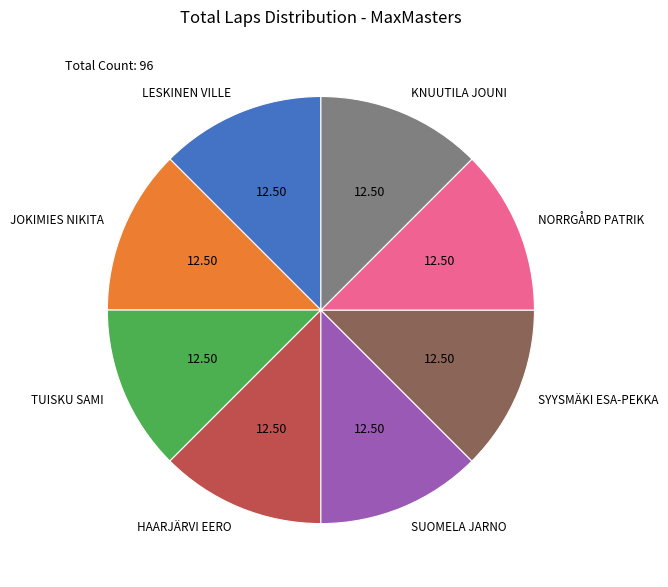

Is SUOMELA JARNO the majority of the pie?

No